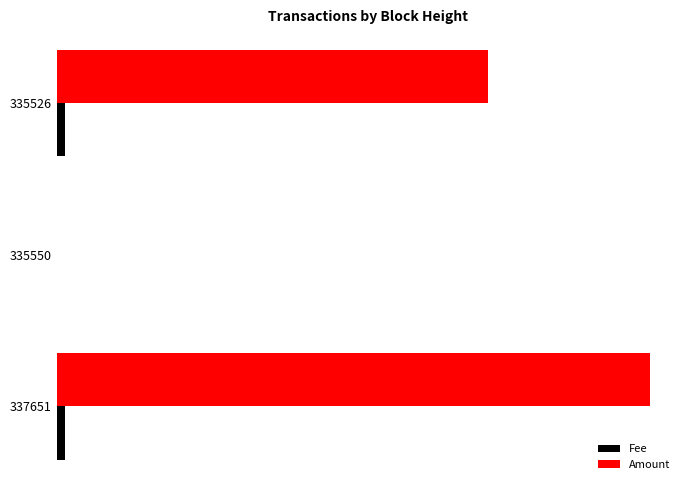

What are all the series names shown in the legend?

Fee, Amount